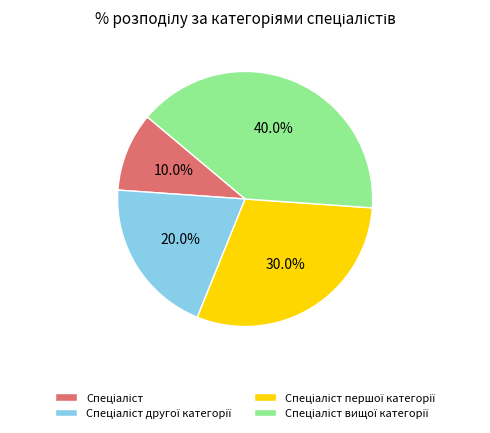

Does any single category account for the majority?

No